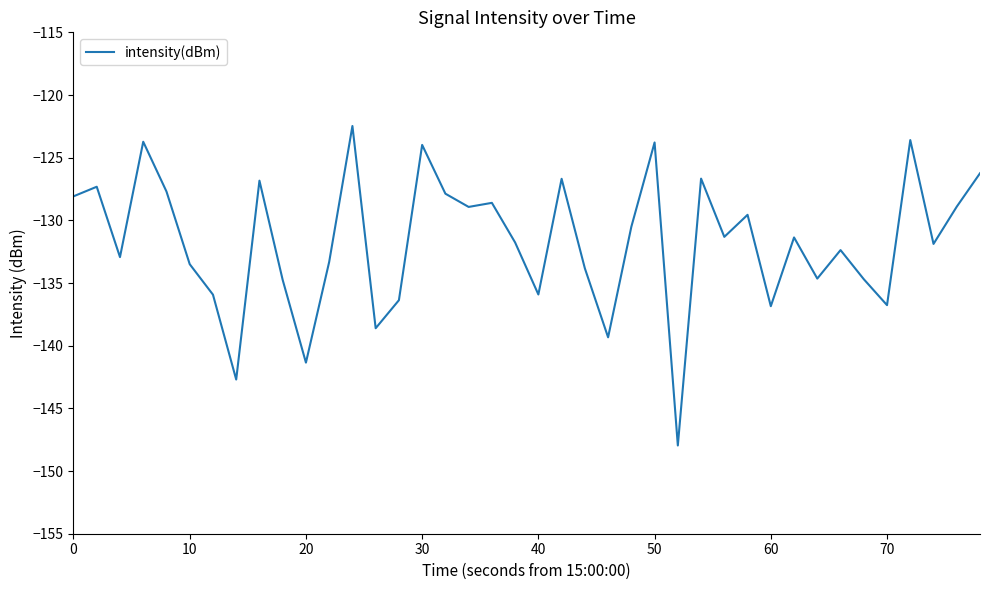

What is the maximum value shown in the chart?

-122.5